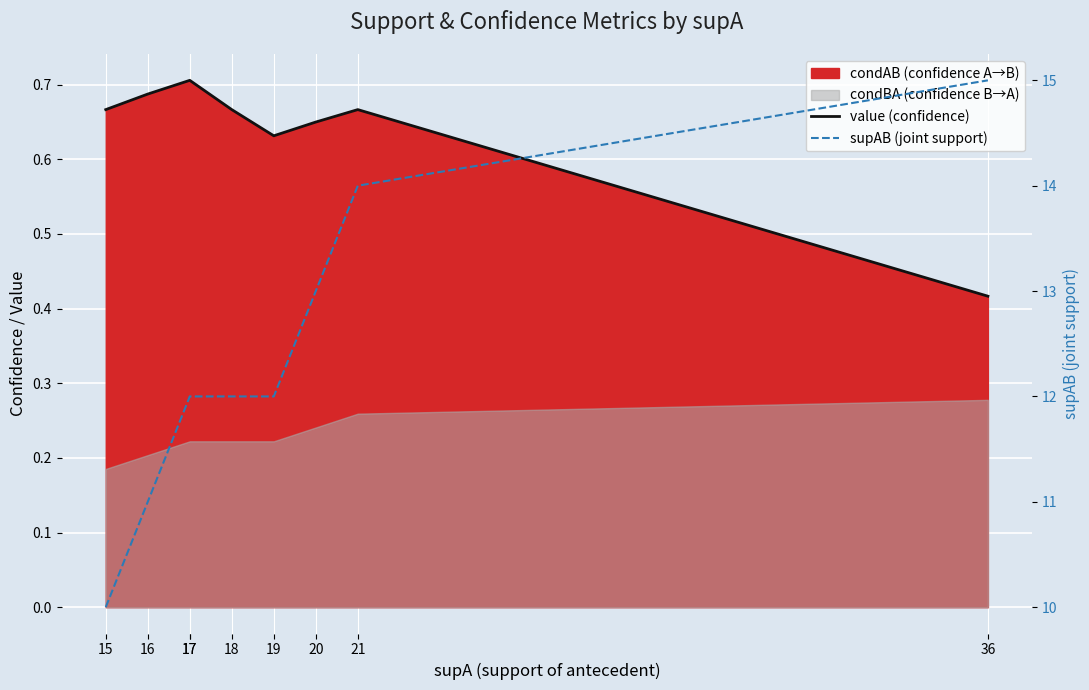

What is the minimum value for value (confidence)?

0.4